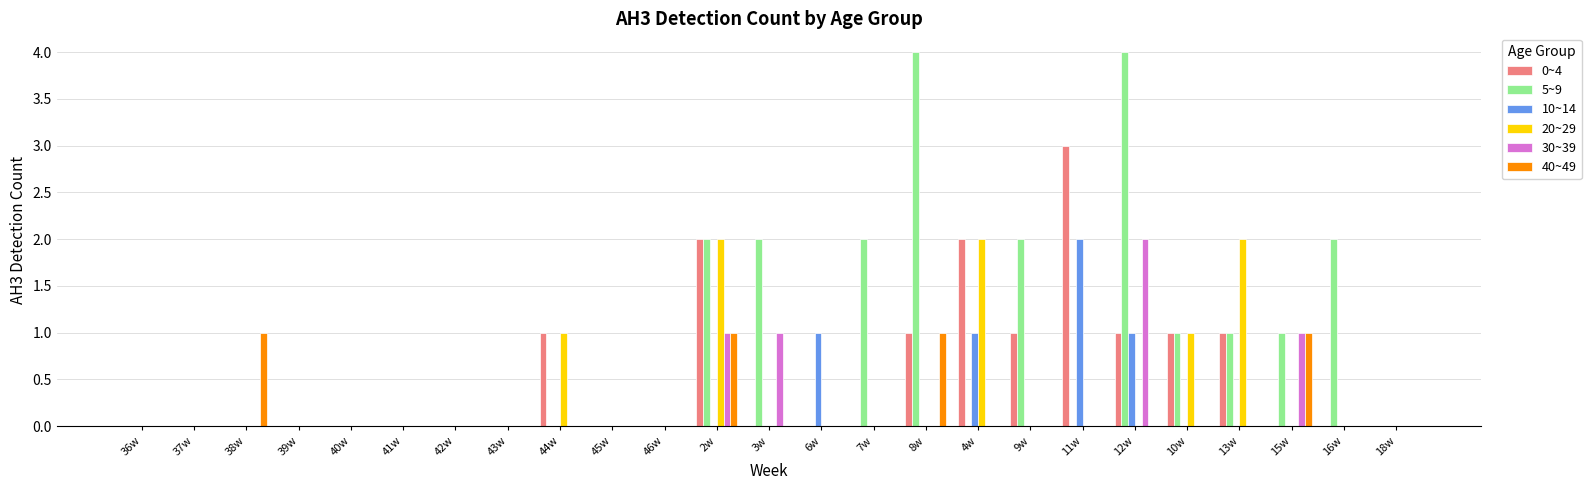

True or false: 30~39 has a value of 2 at 12w.

True